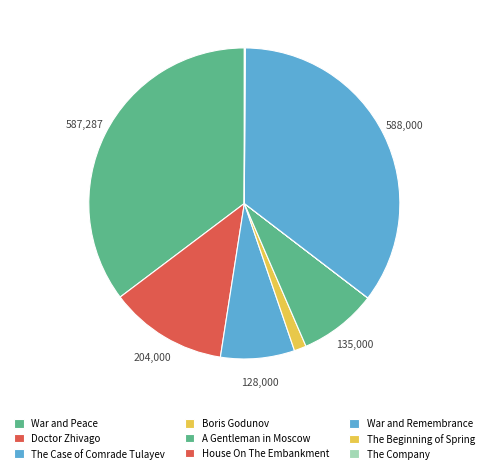

To the nearest percent, what is the average slice percentage?

11%